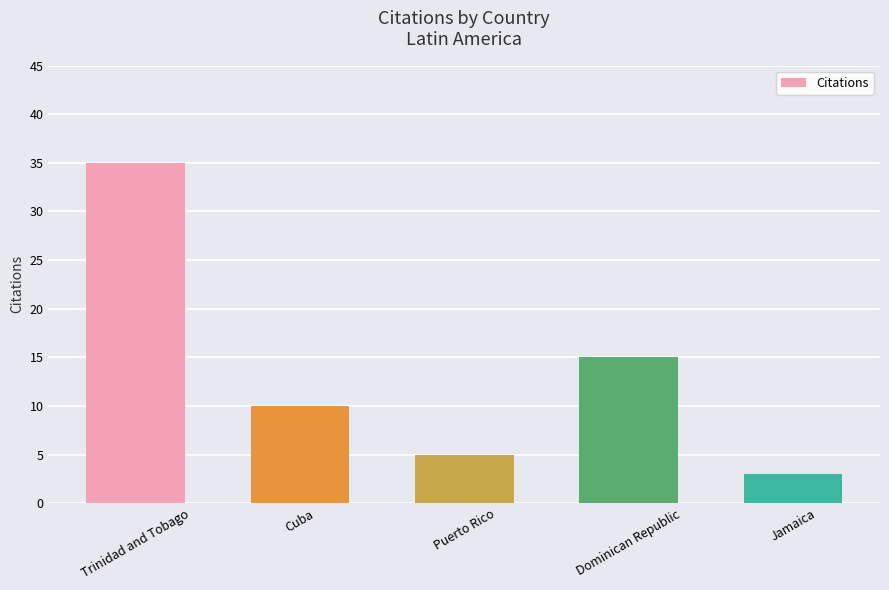

Does the chart contain stacked bars?

No